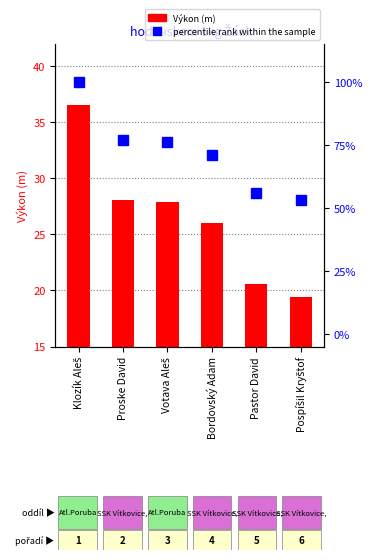

Which series has the largest total across all categories?

percentile rank within the sample